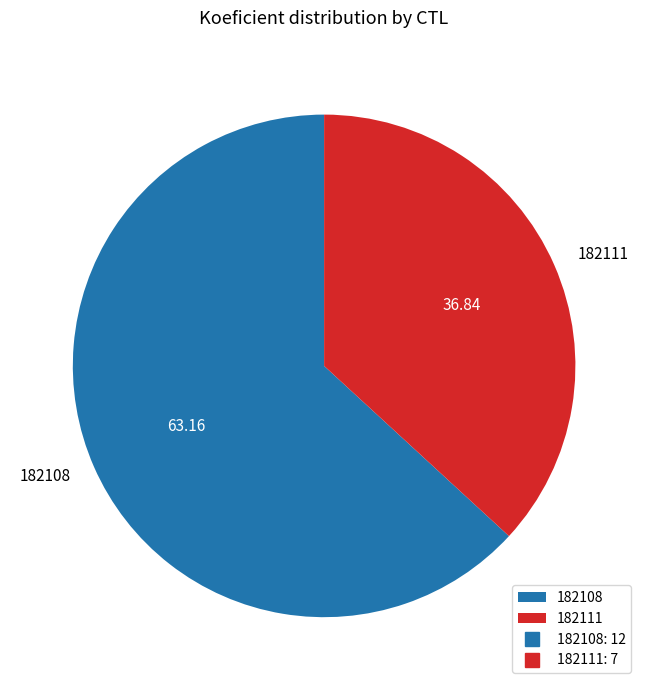

Is the sum of 182111 and 182108 greater than half?

Yes